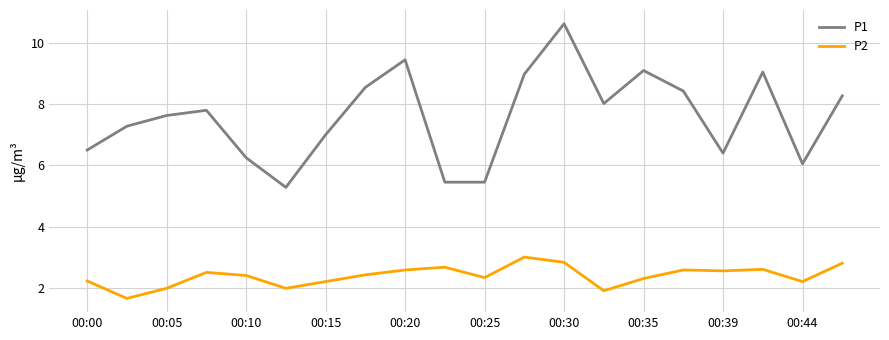

List the series in order of their peak value, lowest first.

P2, P1